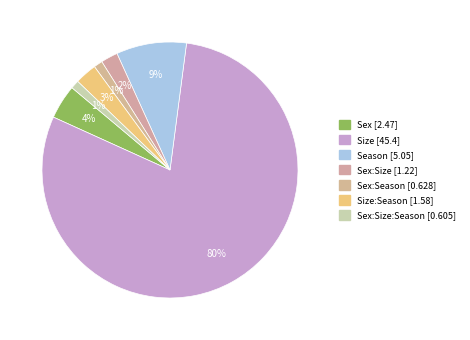

Rank the categories by value from highest to lowest.

Size, Season, Sex, Size:Season, Sex:Size, Sex:Season, Sex:Size:Season